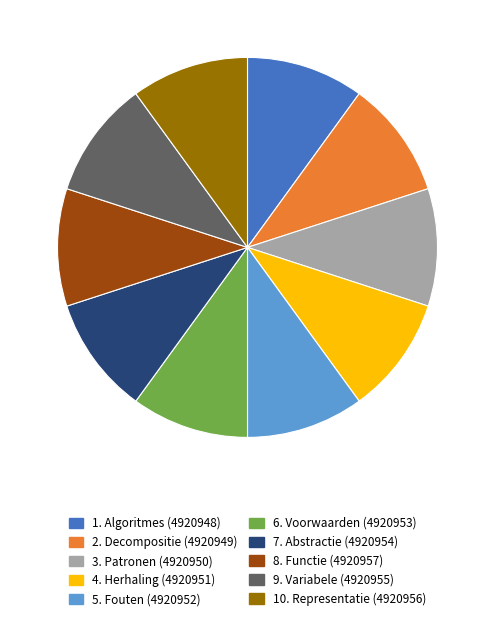

Approximately how many times larger is the value at 7. Abstractie compared to 10. Representatie?

1.0